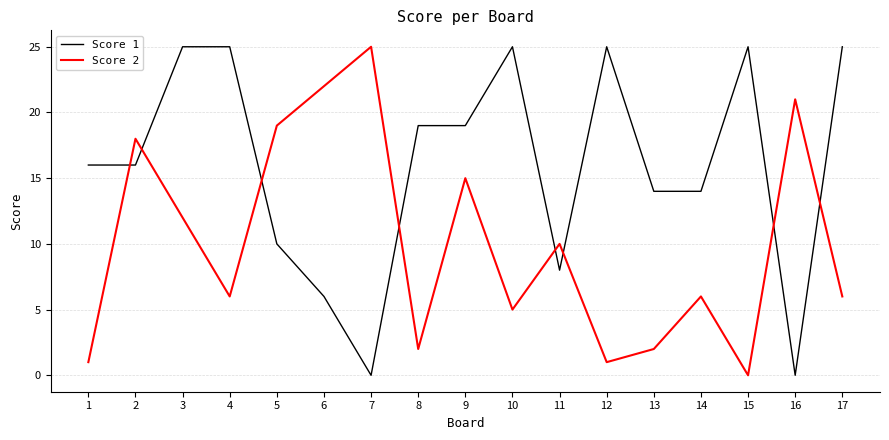

The value of Score 2 at 12 is 1. True or false?

True